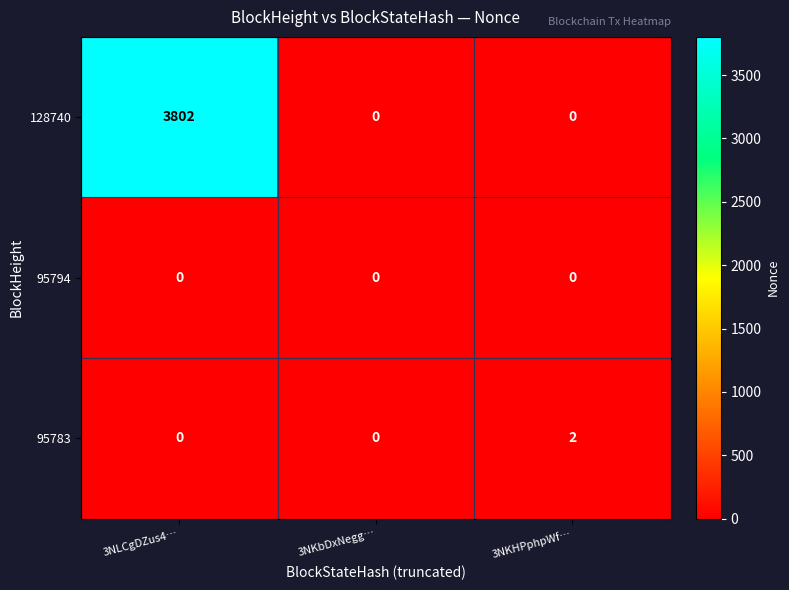

Which series has the widest spread of values?

128740